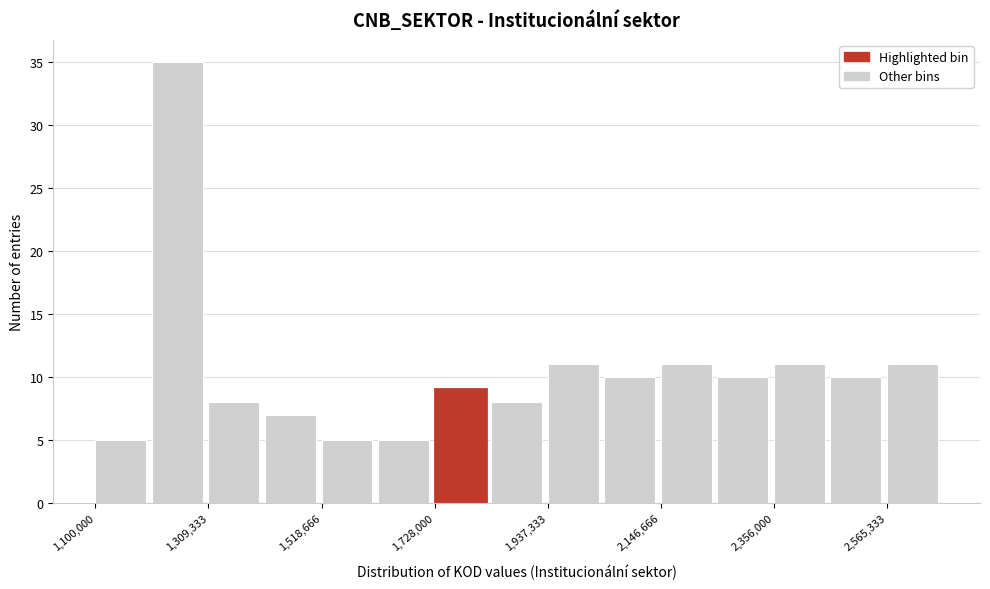

Read against the x-axis, roughly where is the centre of the tallest bar?

1250000